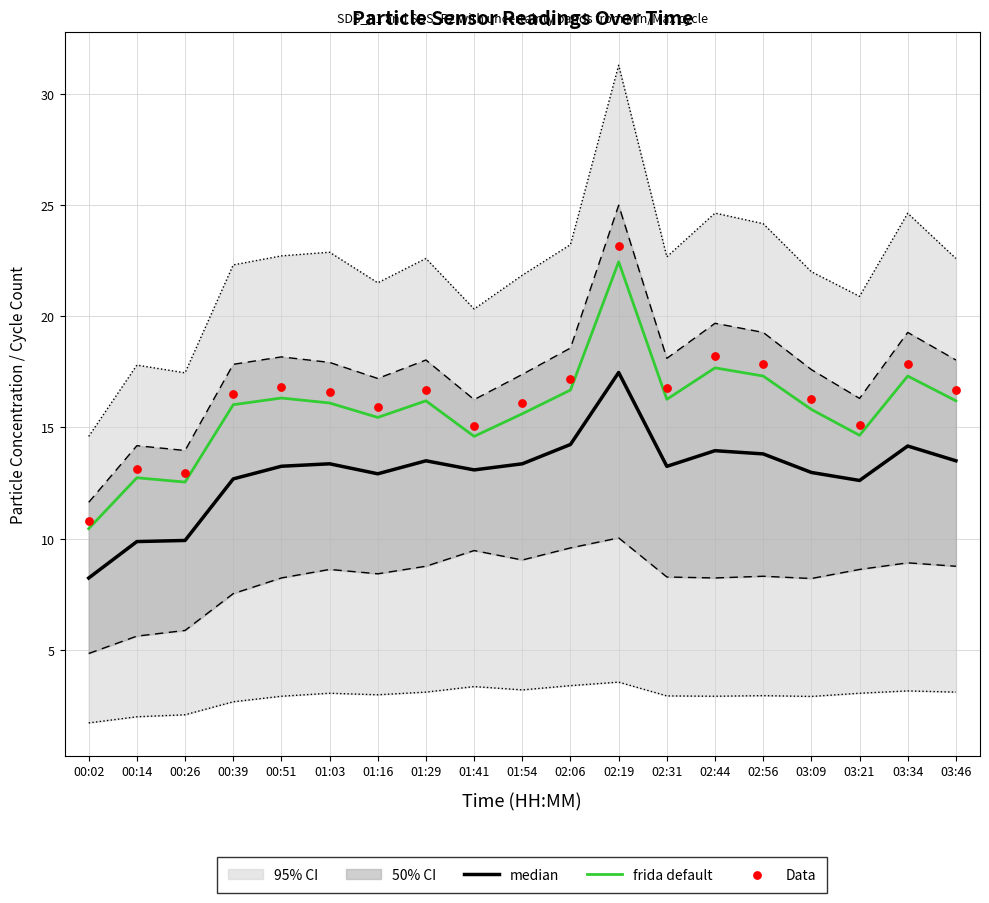

Is it true that frida default equals 14.6 at 03:21?

True